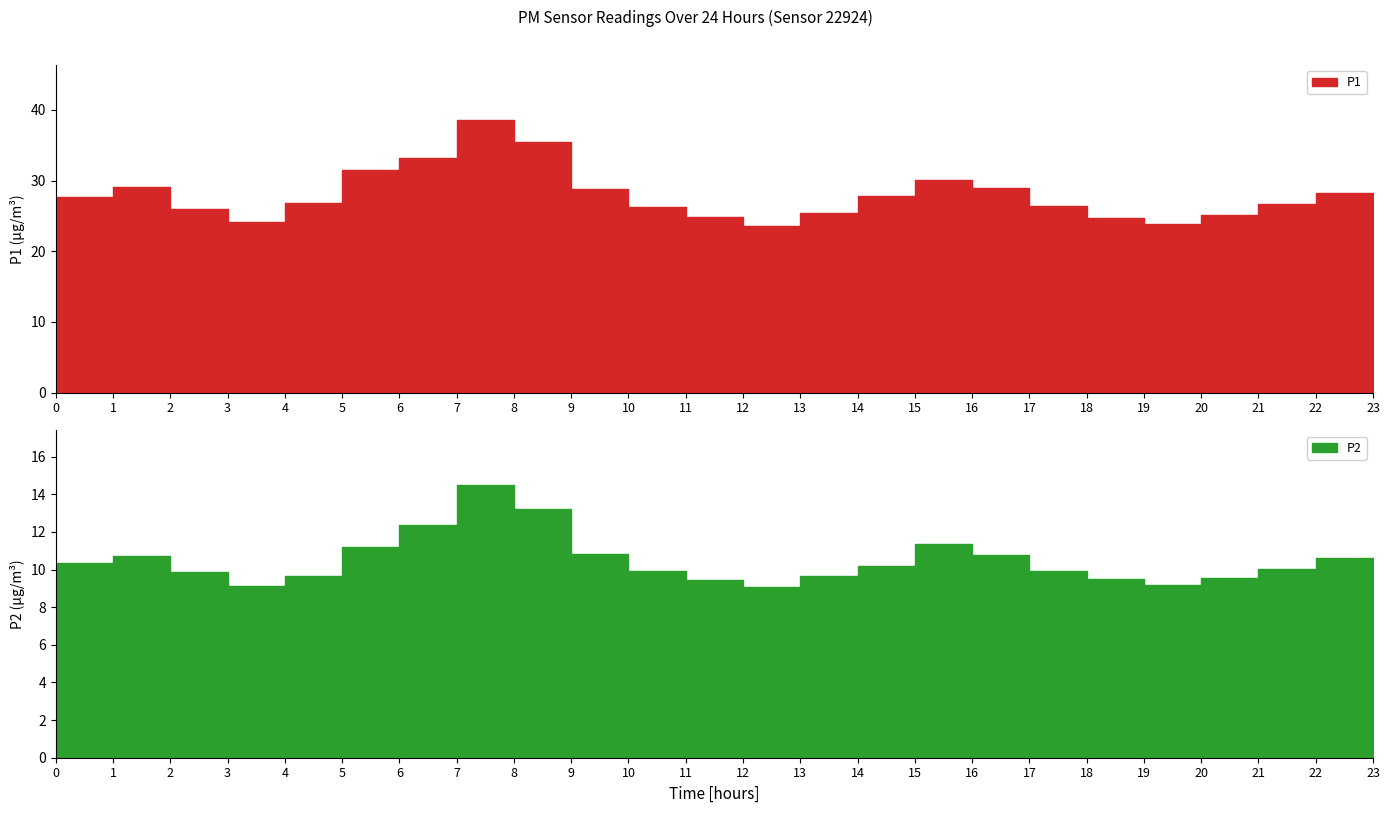

What position from the left is 07:00?

8